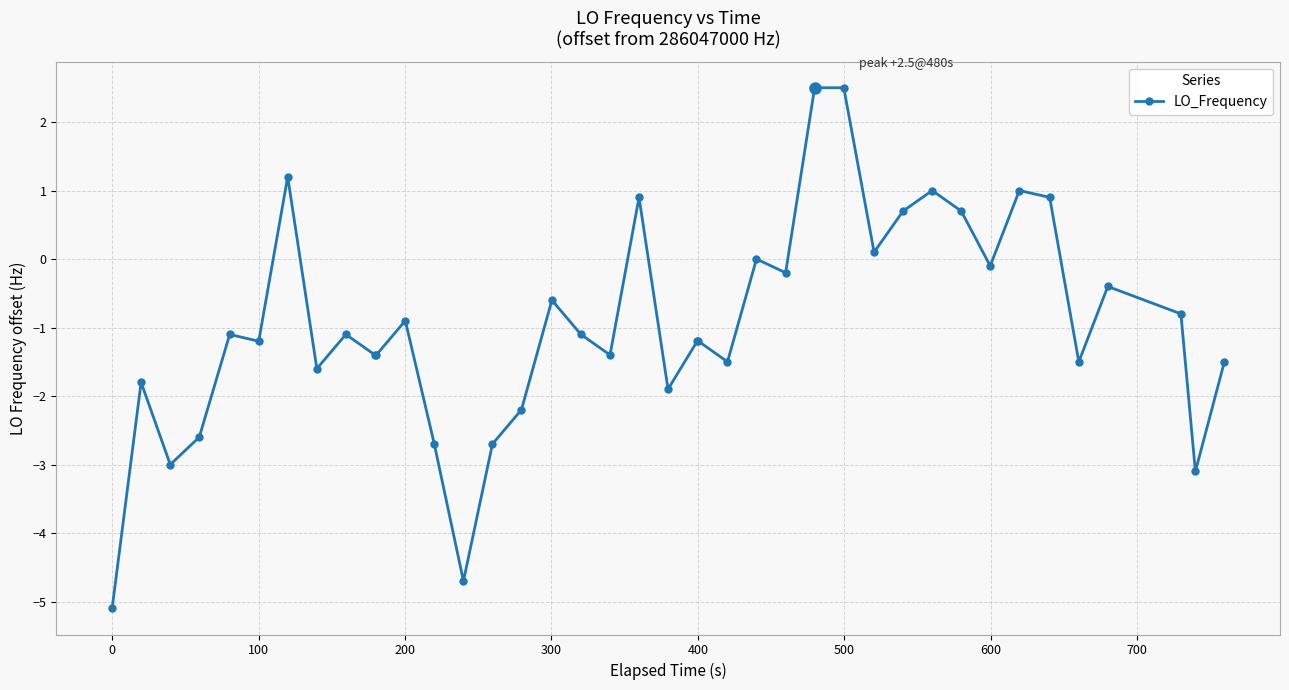

How many data points are less than -1?

23